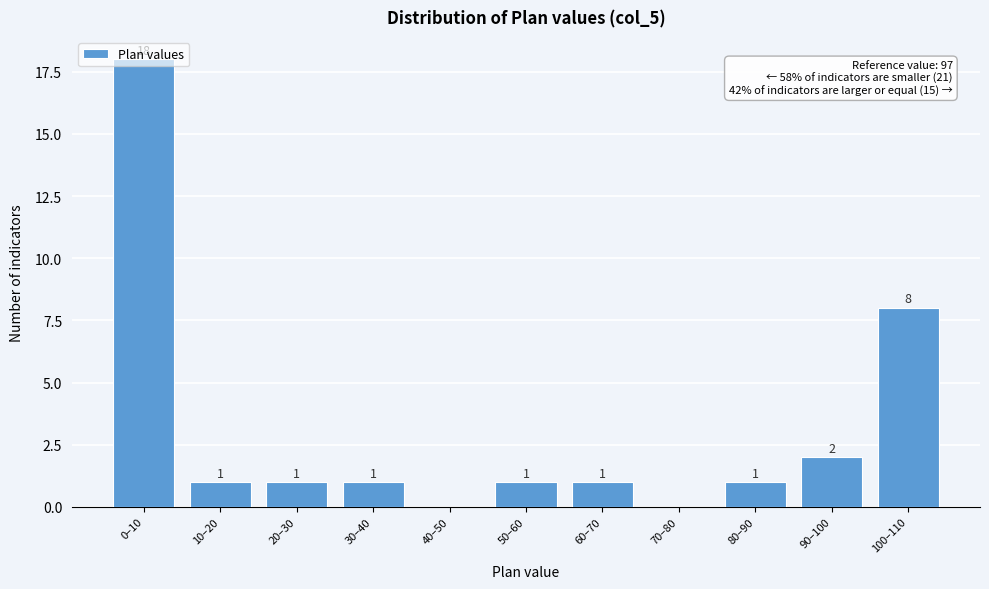

Which category has the highest value across all series?

0–10